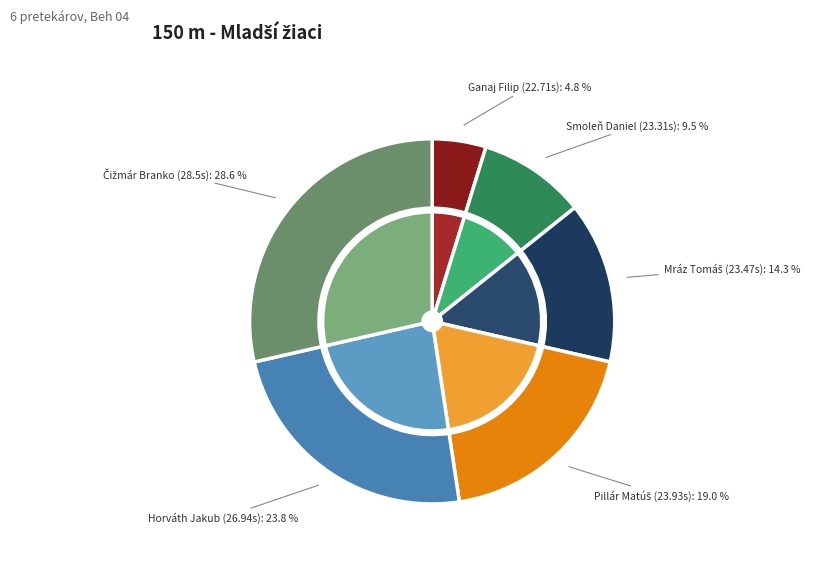

Does Smoleň Daniel represent more than half of the total?

No